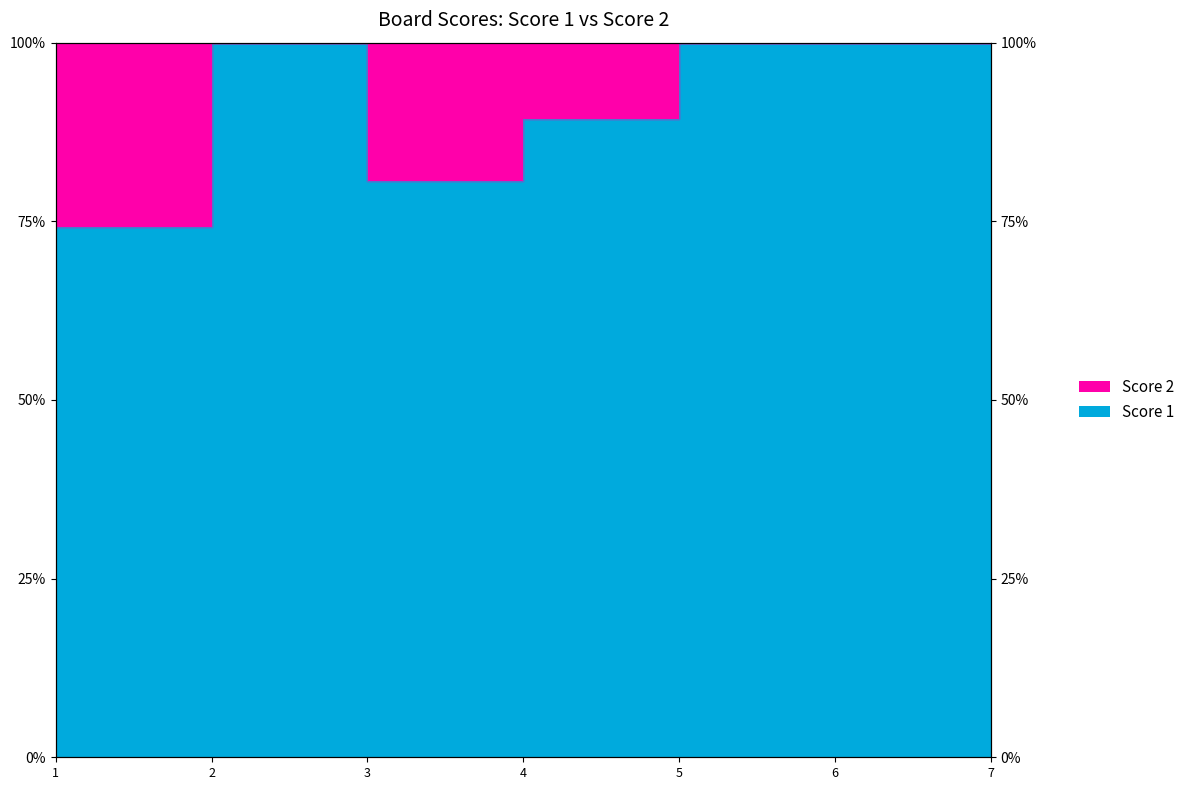

List the labels in order of value, smallest first.

1, 3, 4, 2, 5, 6, 7